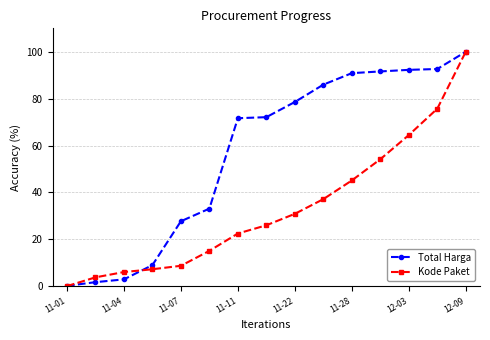

What is the maximum value for Kode Paket?

100.0